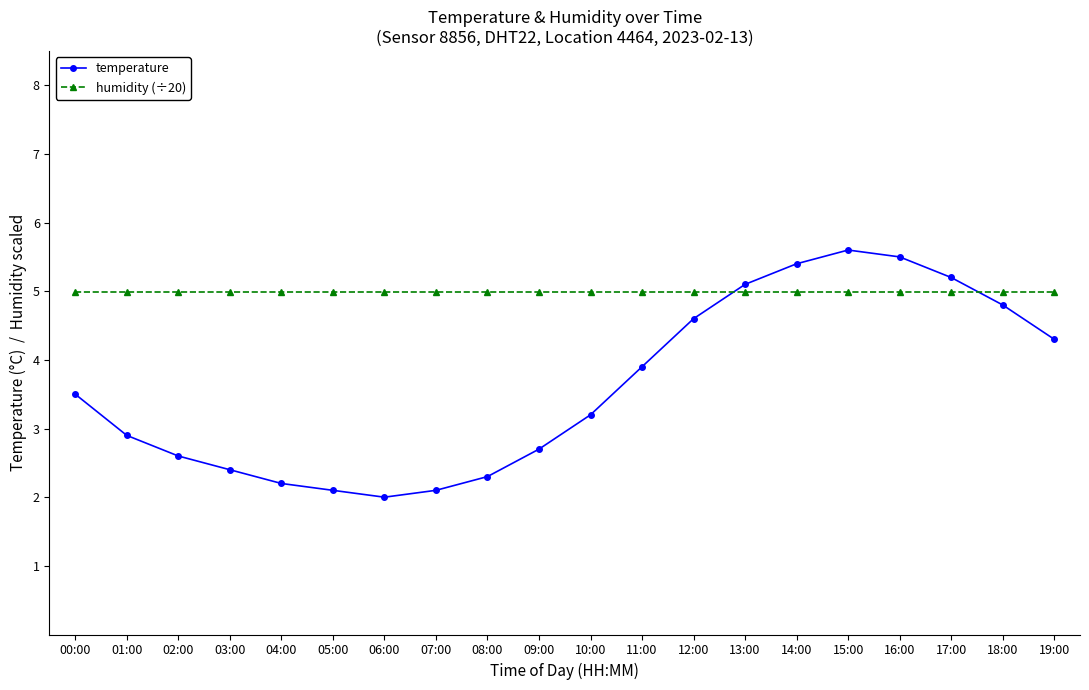

At how many categories does at least one series exceed 4?

20